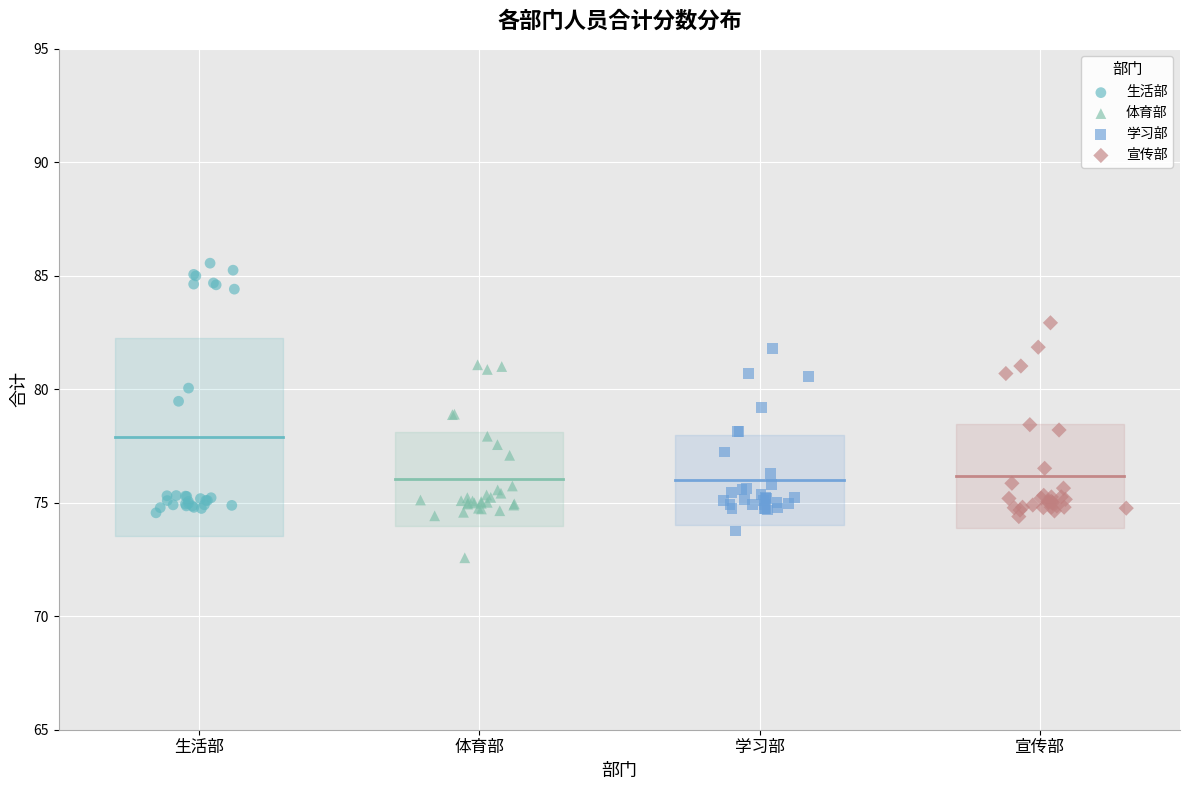

Which series contains the highest Y value?

生活部